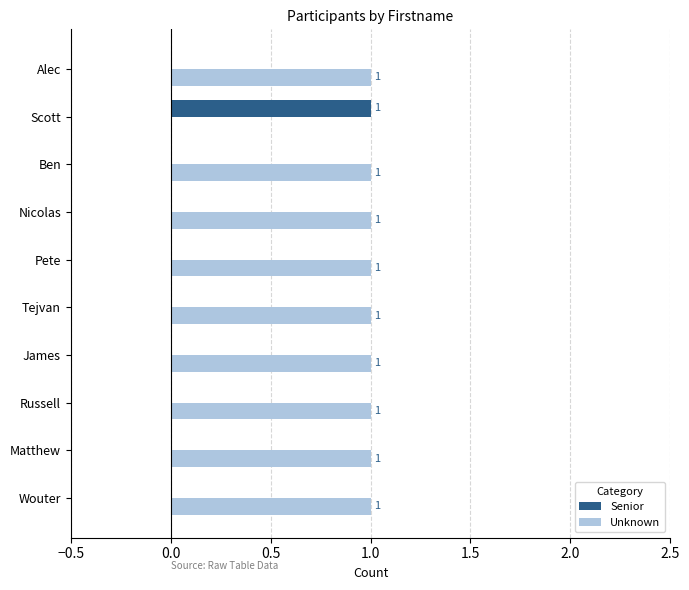

Is the value of Senior at Pete greater than the value of Unknown at James?

No